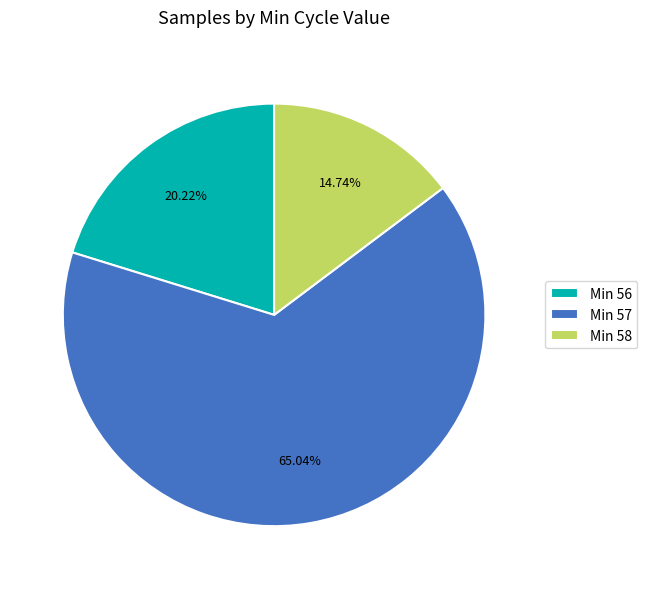

What is the ratio of the value at Min 56 to the value at Min 57?

0.3